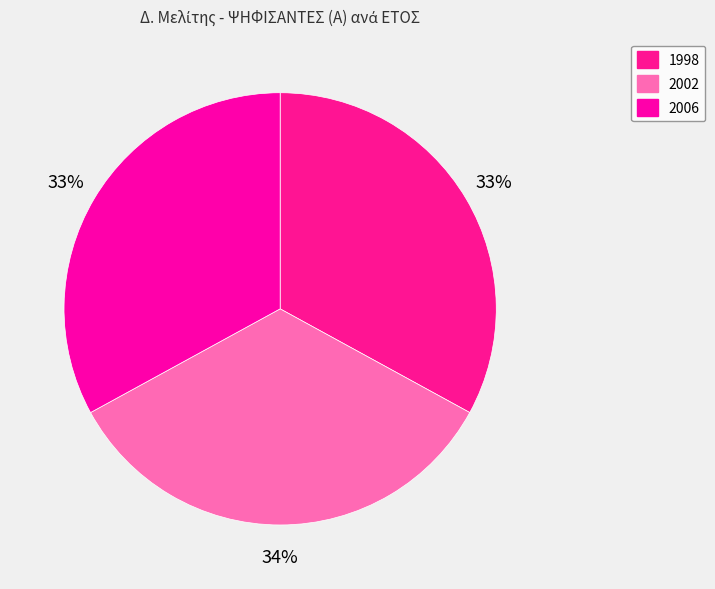

Count the number of slices in the pie.

3